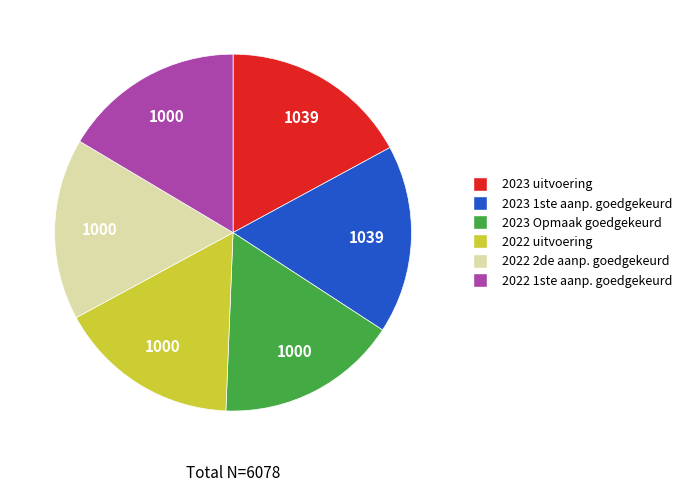

Does any single category account for the majority?

No